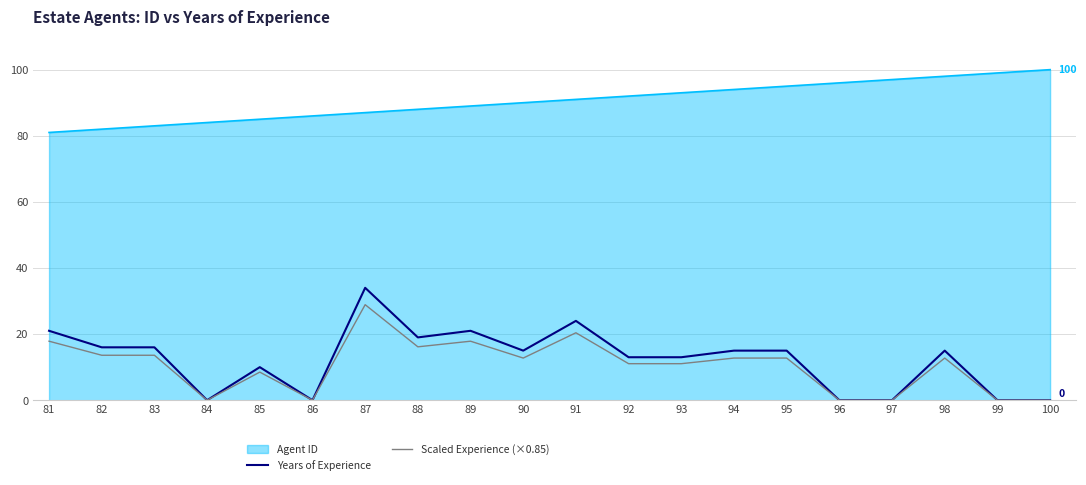

At which category is the sum across all series the highest?

87